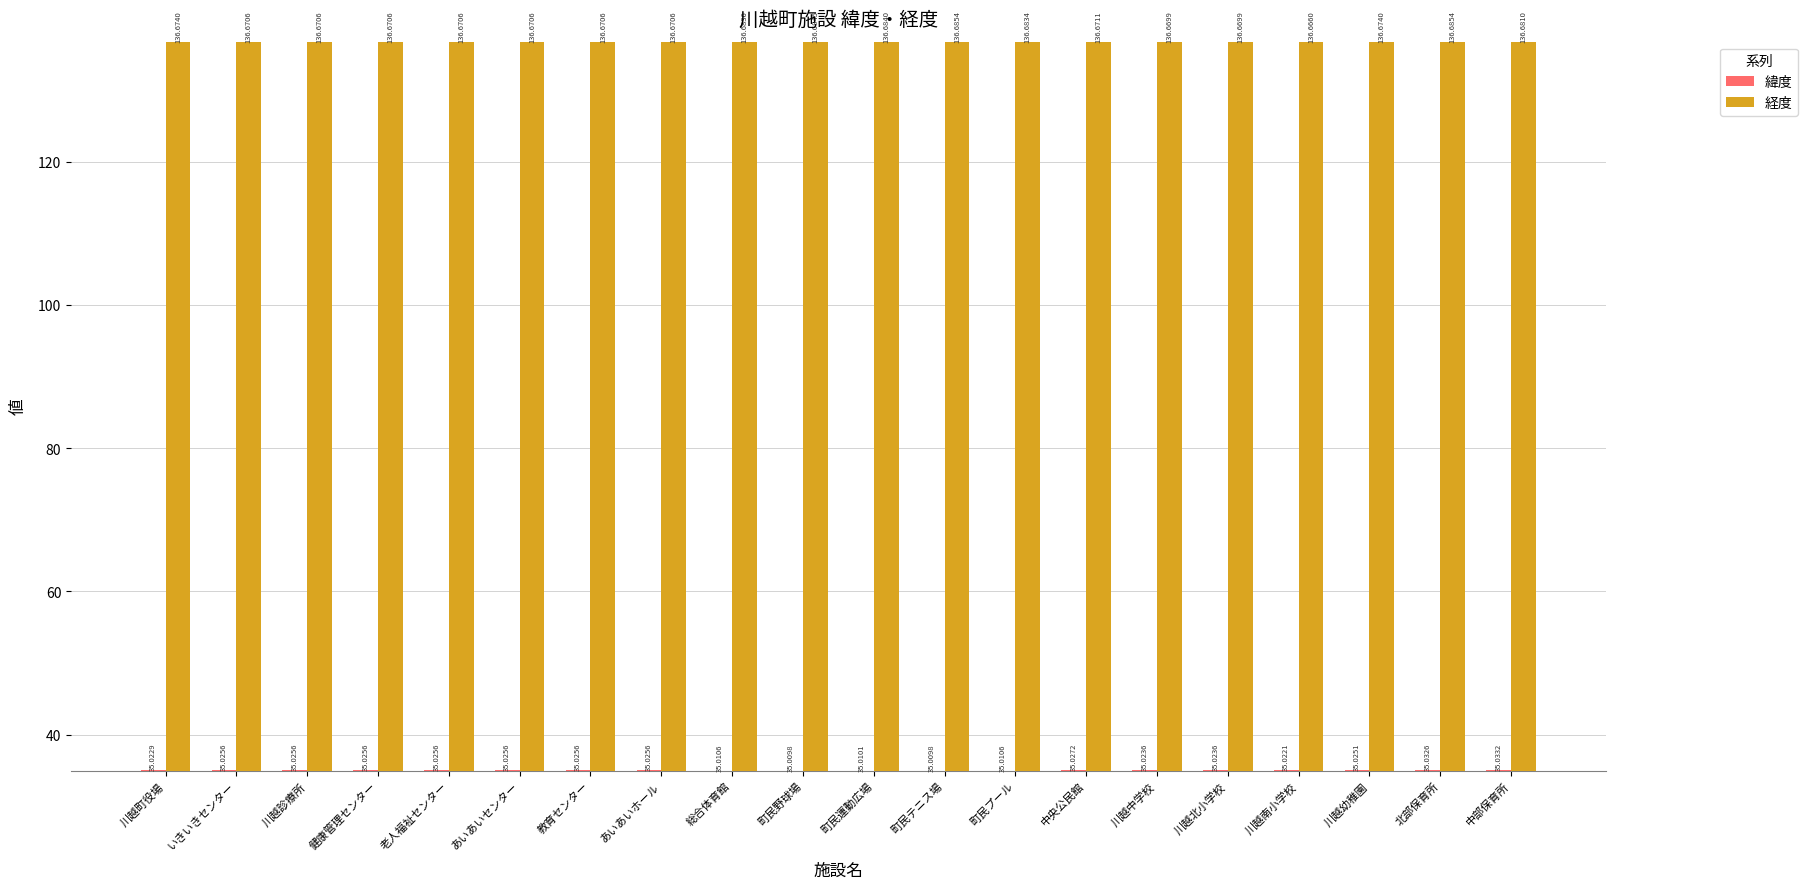

Count the 経度 values in the range 136 to 137.

20